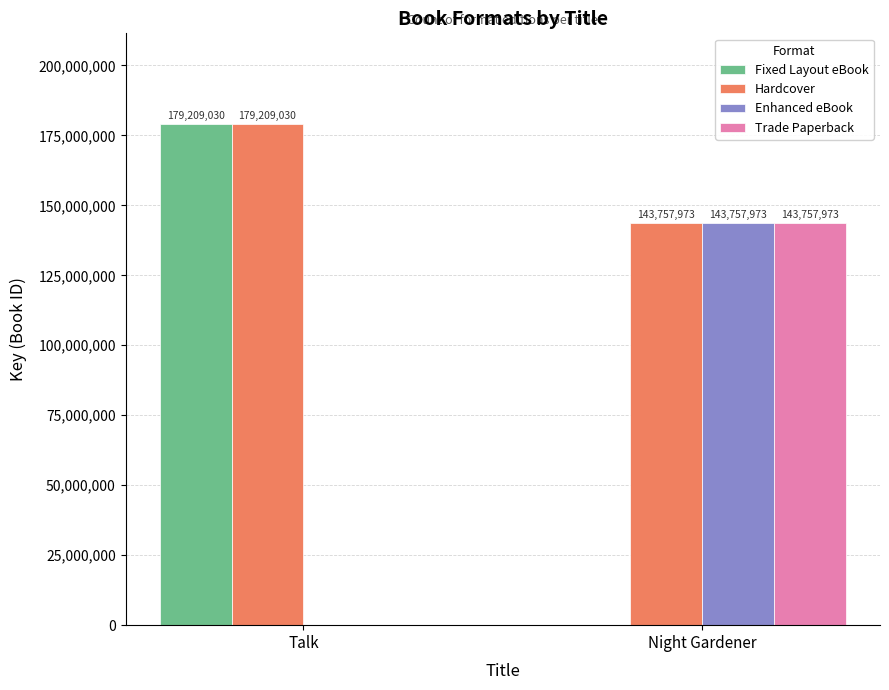

What are all the series names shown in the legend?

Fixed Layout eBook, Hardcover, Enhanced eBook, Trade Paperback